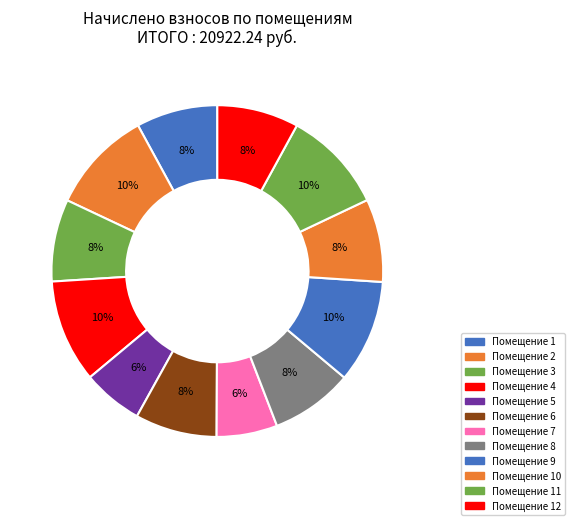

Count the number of slices in the pie.

12